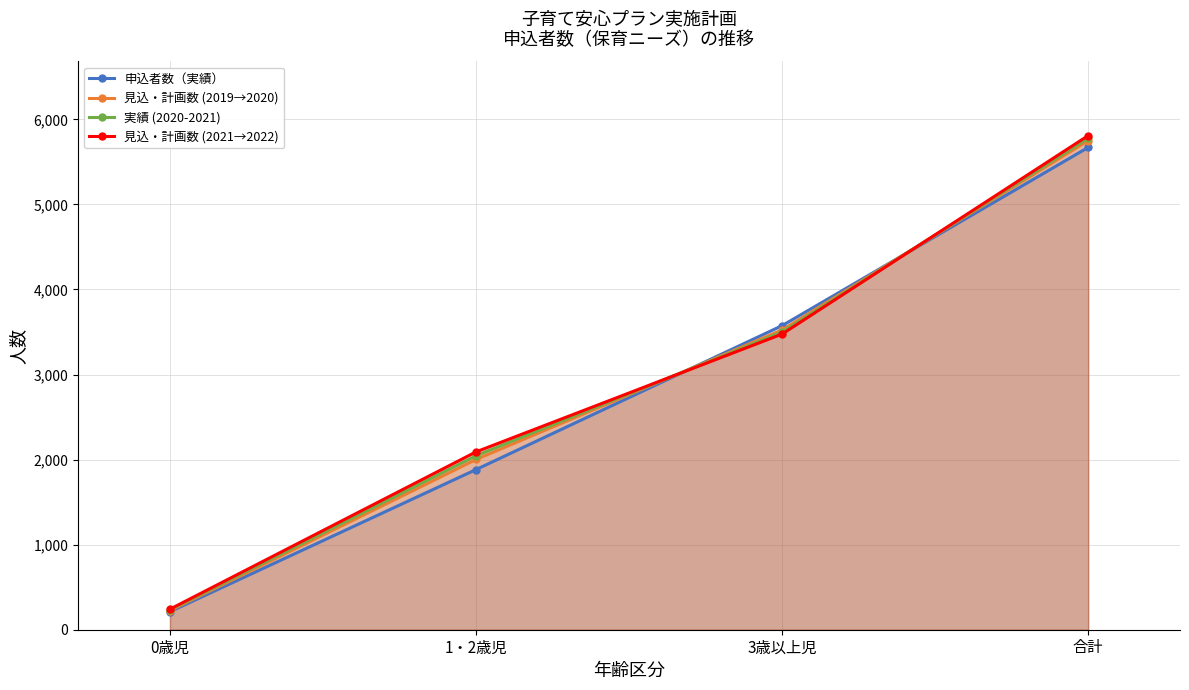

Rank the series by their average value, from lowest to highest.

申込者数（実績）, 見込・計画数 (2019→2020), 実績 (2020-2021), 見込・計画数 (2021→2022)